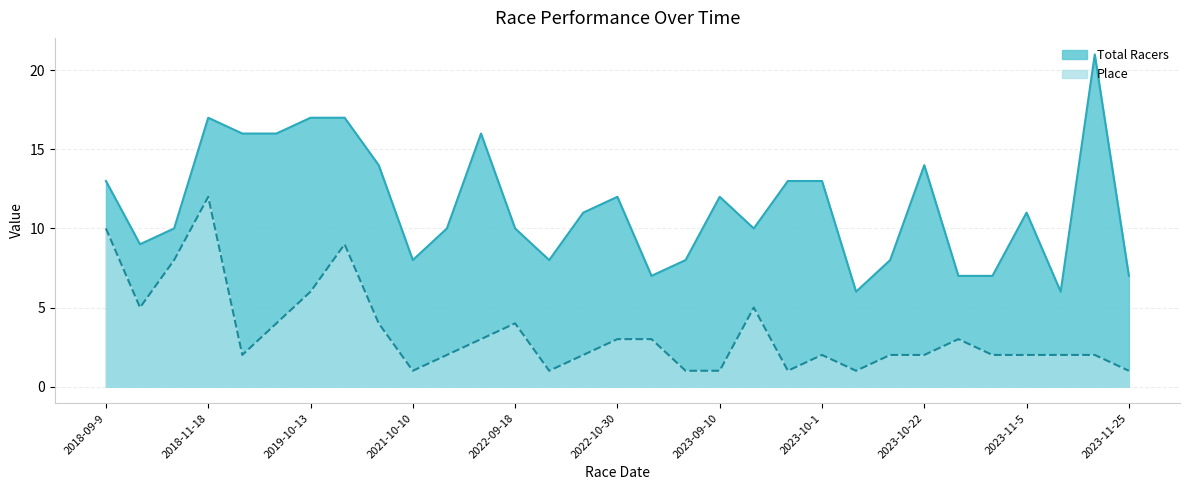

What position from the right is 2022-10-16?

17